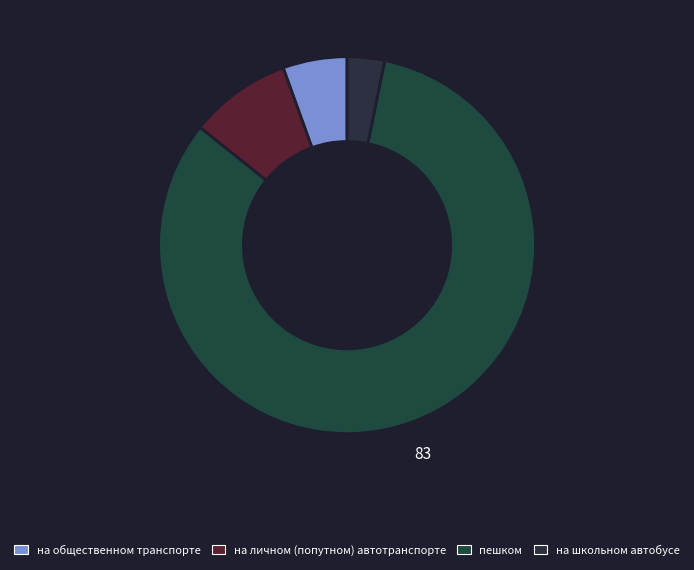

Count the number of slices in the pie.

4